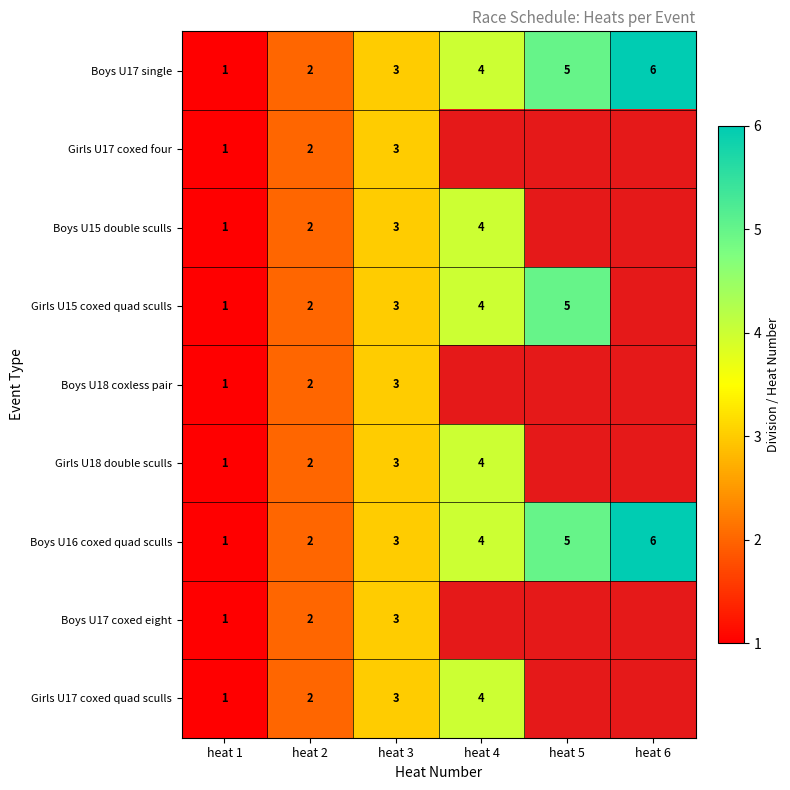

At which category does the chart reach its minimum across all series?

heat 4